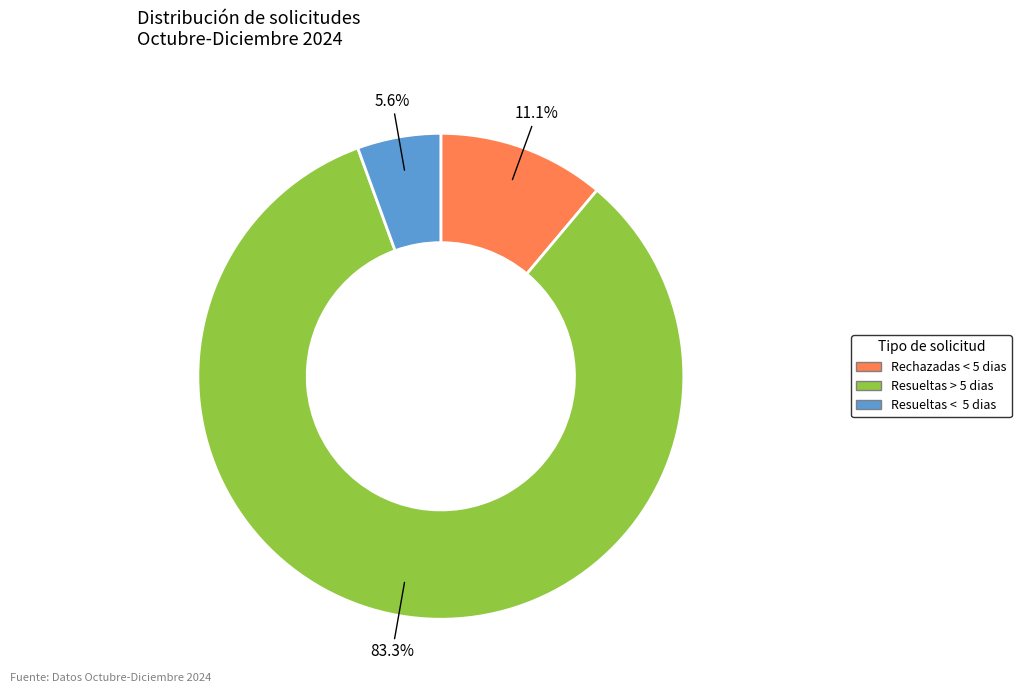

Combined, do Rechazadas < 5 dias and Resueltas < 5 dias account for over 50%?

No